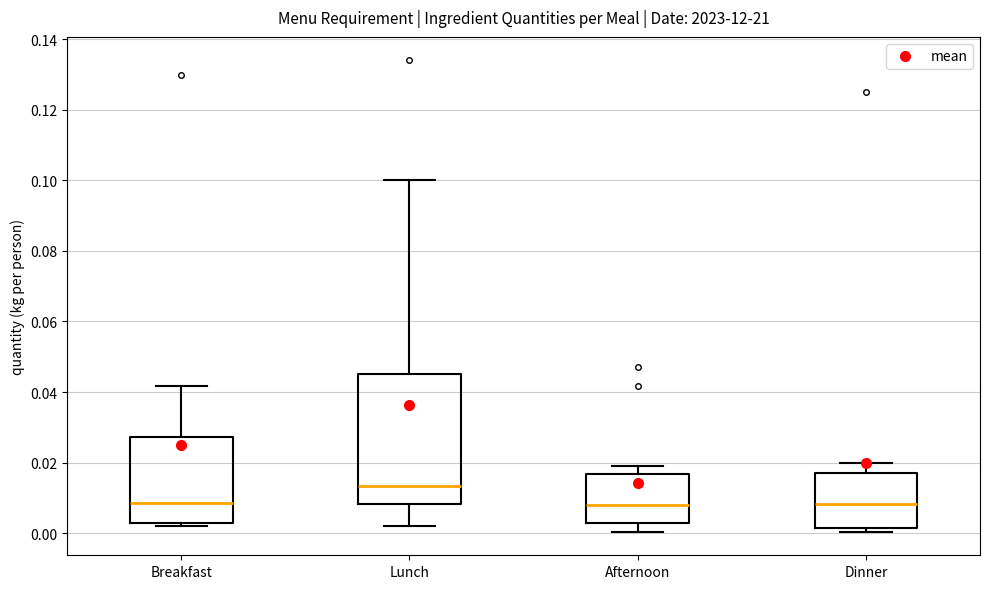

Reading left to right, read every box against the y-axis: the position of its median line, the range the box covers, and the ends of its whiskers. The values are not printed on the chart, so give them approximately, as read against the axis.

Breakfast: median 0.008, box 0.002 to 0.028, whiskers 0.002 (just below the box's lower edge) to 0.042
Lunch: median 0.014, box 0.008 to 0.046, whiskers 0.002 to 0.100
Afternoon: median 0.008, box 0.002 to 0.016, whiskers 0.000 to 0.020
Dinner: median 0.008, box 0.002 to 0.018, whiskers 0.000 to 0.020